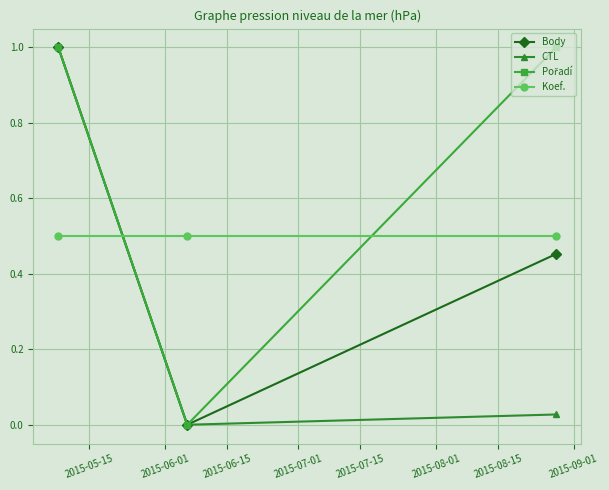

What is the maximum value shown in the chart?

1.0